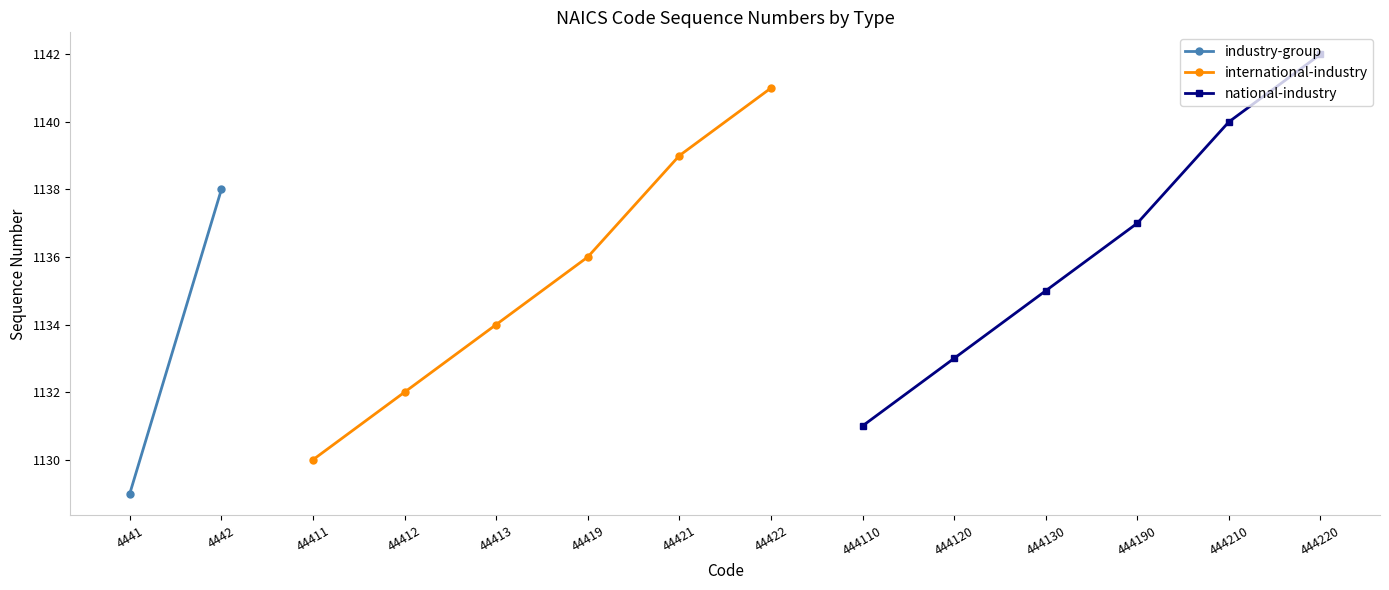

List the labels in order of international-industry value, largest first.

44422, 44421, 44419, 44413, 44412, 44411